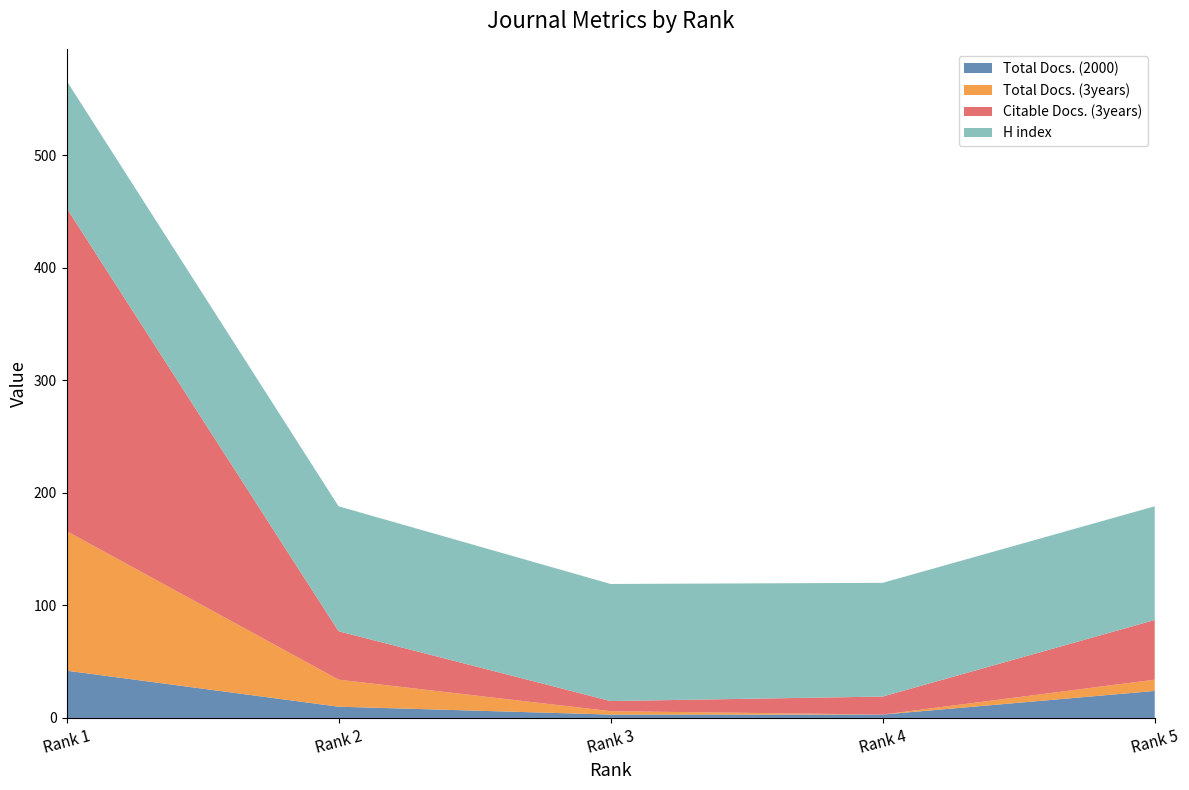

Reading right to left, extract all data points from this chart.

Total Docs. (2000): 24	3	3	10	42
Total Docs. (3years): 10	0	3	24	124
Citable Docs. (3years): 53	16	9	43	287
H index: 101	101	104	111	113